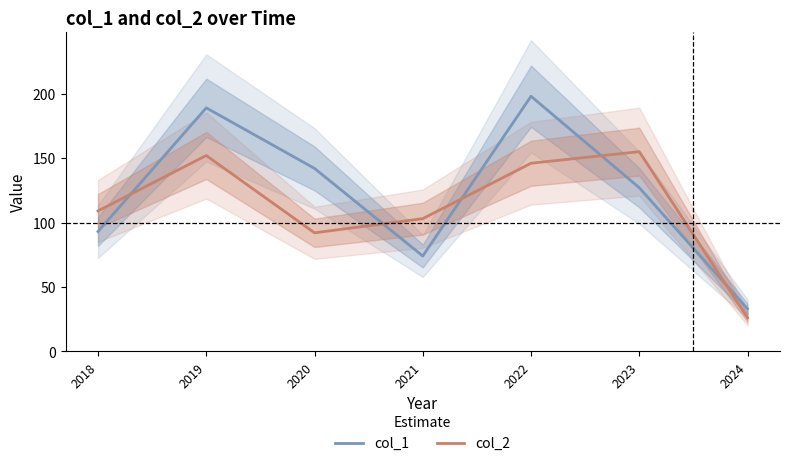

What is the difference between the col_1 values at 2023 and 2024?

94